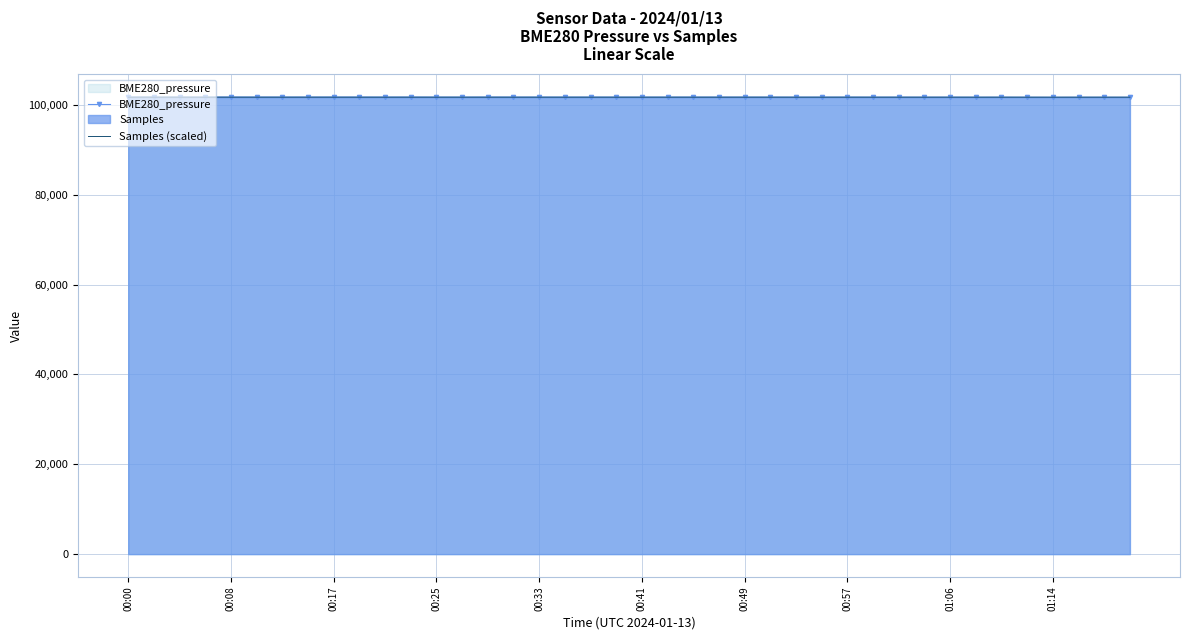

What is the total value across all series at 25?

203501.5